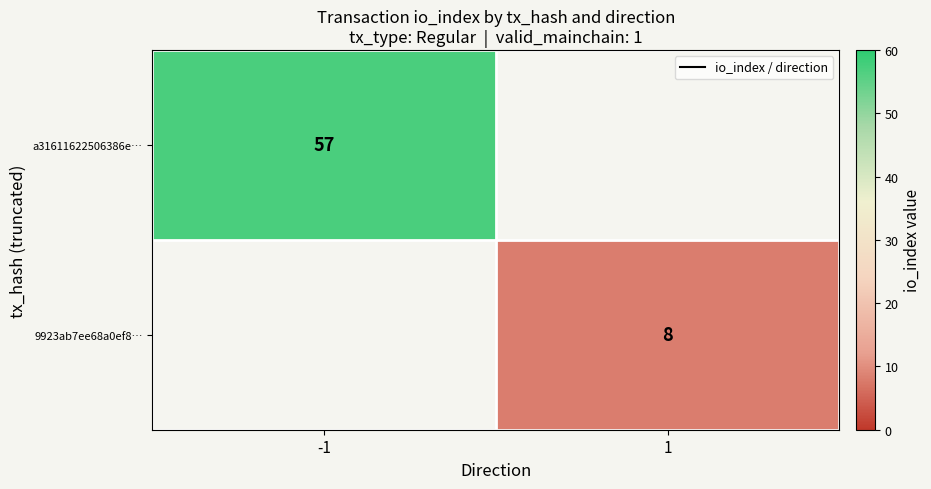

The value of a31611622506386e… at -1 is 16.9. True or false?

False